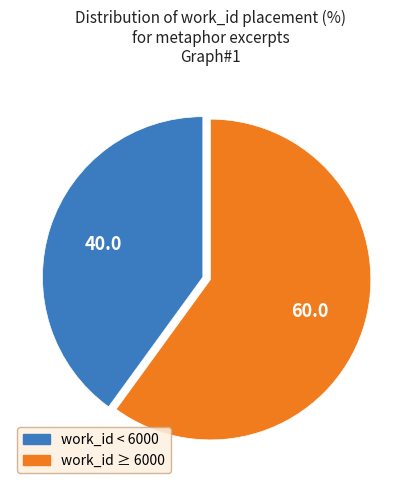

Is there a majority slice in this chart?

Yes